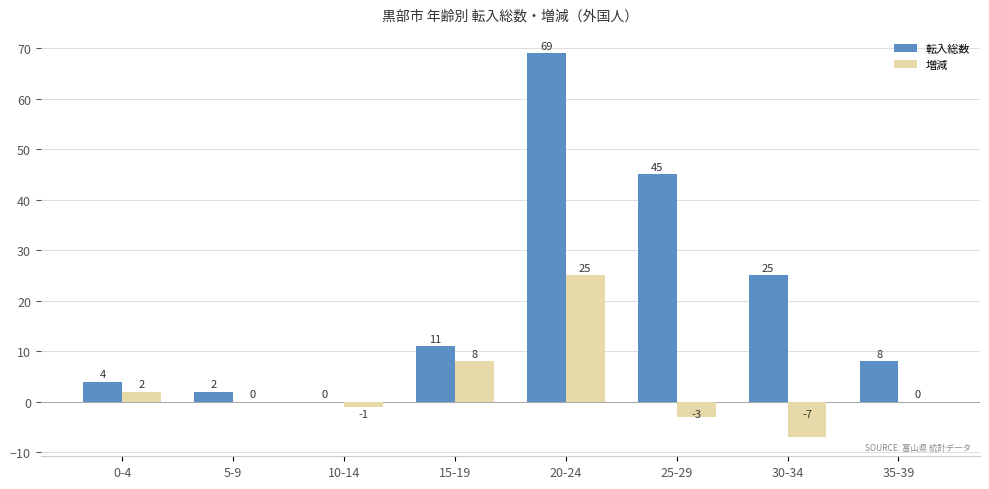

Where does the 増減 series first go above 0?

0-4